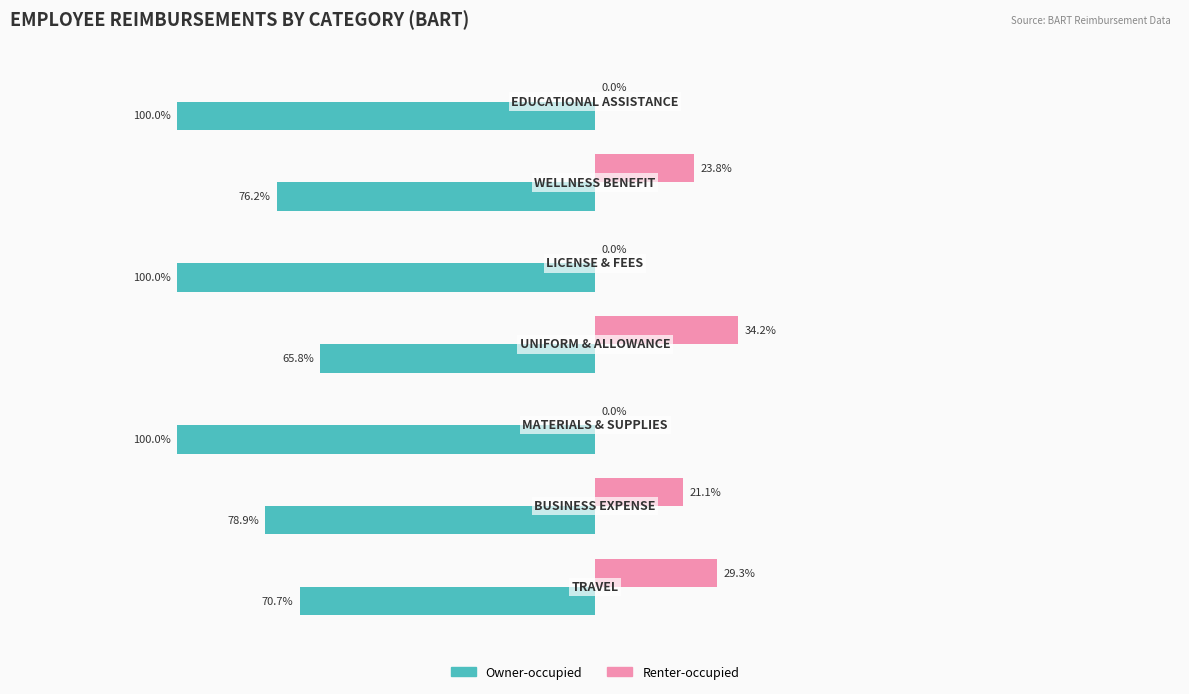

Which series has the largest total across all categories?

Renter-occupied